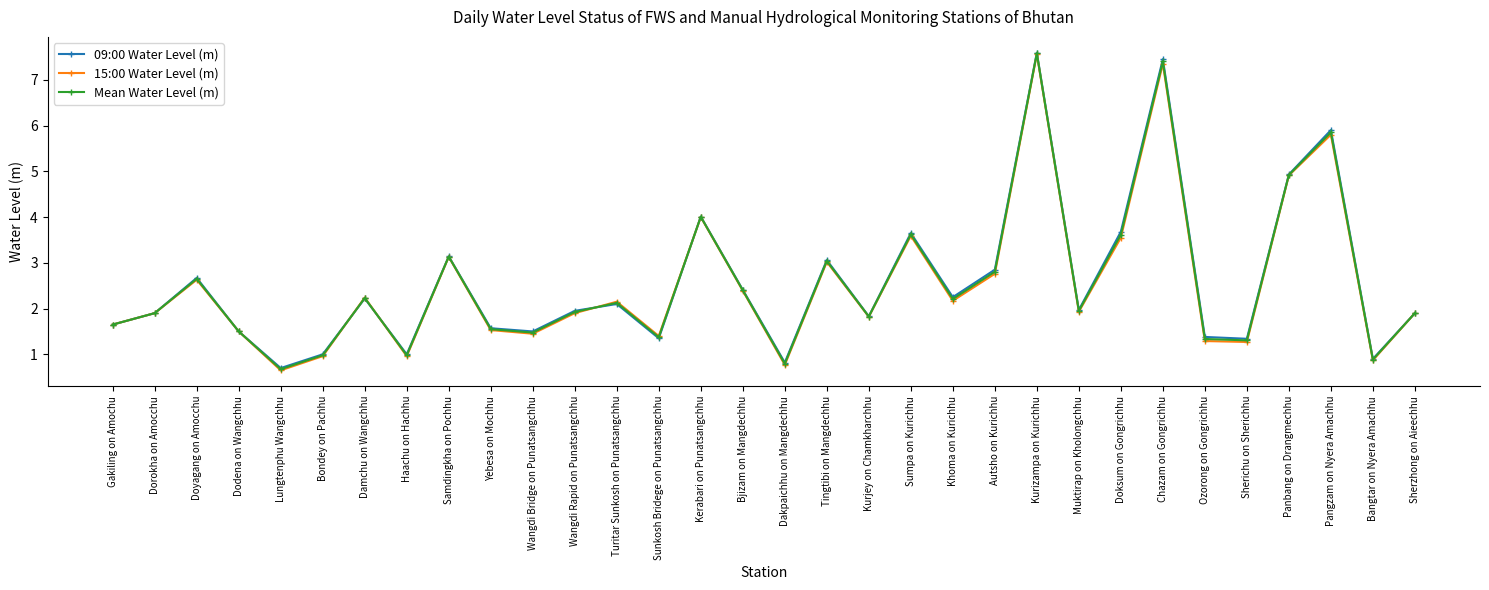

At which category does 15:00 Water Level (m) reach its first local valley?

Lungtenphu Wangchhu